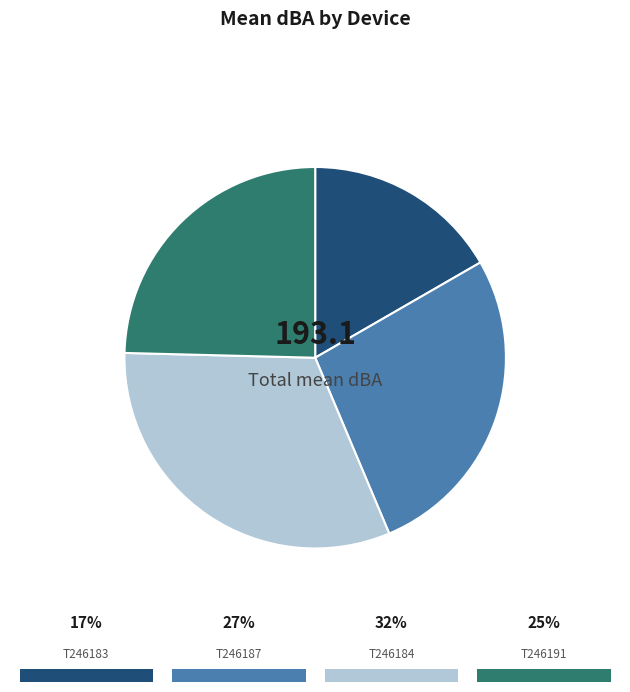

Is there any slice that represents more than half of the pie?

No